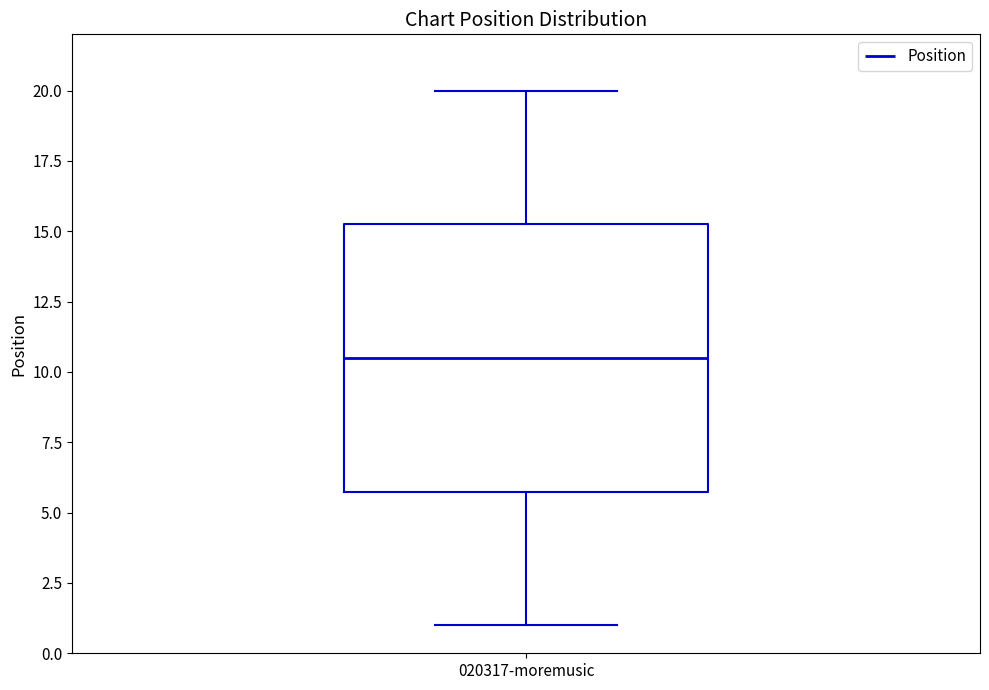

Read this box plot against the y-axis: the position of the median line, the range covered by the box, and the ends of both whiskers. The values are not printed on the chart, so give them approximately, as read against the axis.

median 10.5, box 6.0 to 15.5, whiskers 1.0 to 20.0